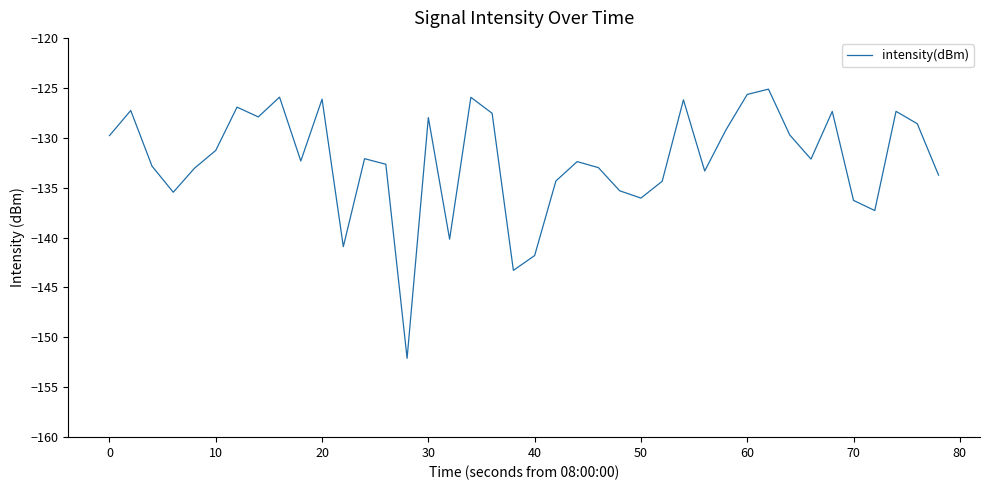

What is the minimum value shown in the chart?

-152.1